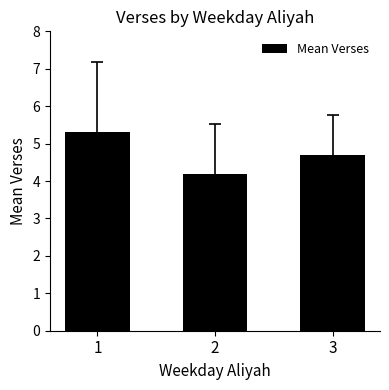

Reading left to right, transcribe all the data shown in this chart.

5.3	4.2	4.7